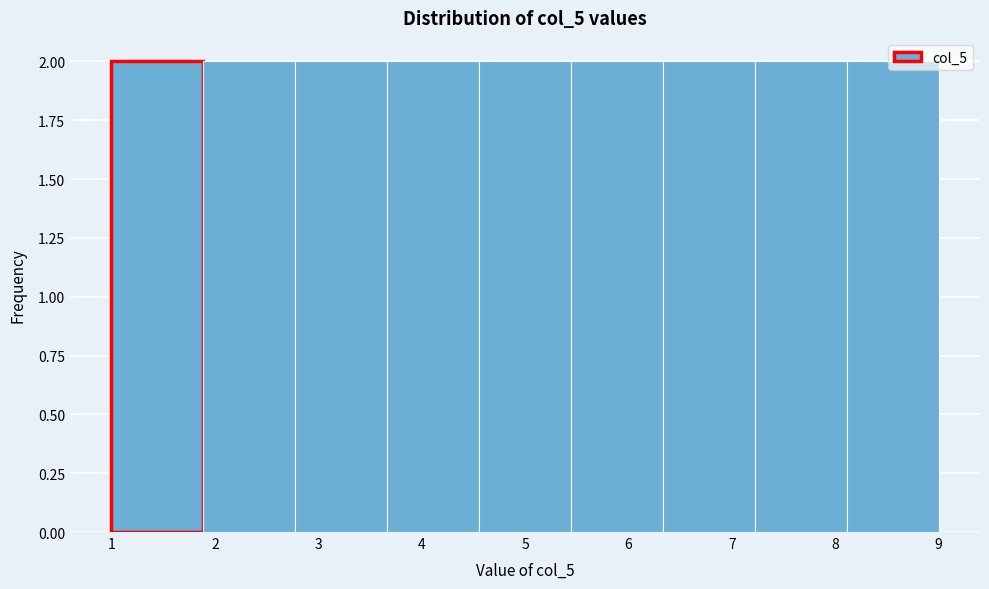

How tall is the bar that spans 7.2 to 8.1 on the x-axis? Neither the bar edges nor the heights are printed on the chart, so give them approximately, as read against the axes.

2